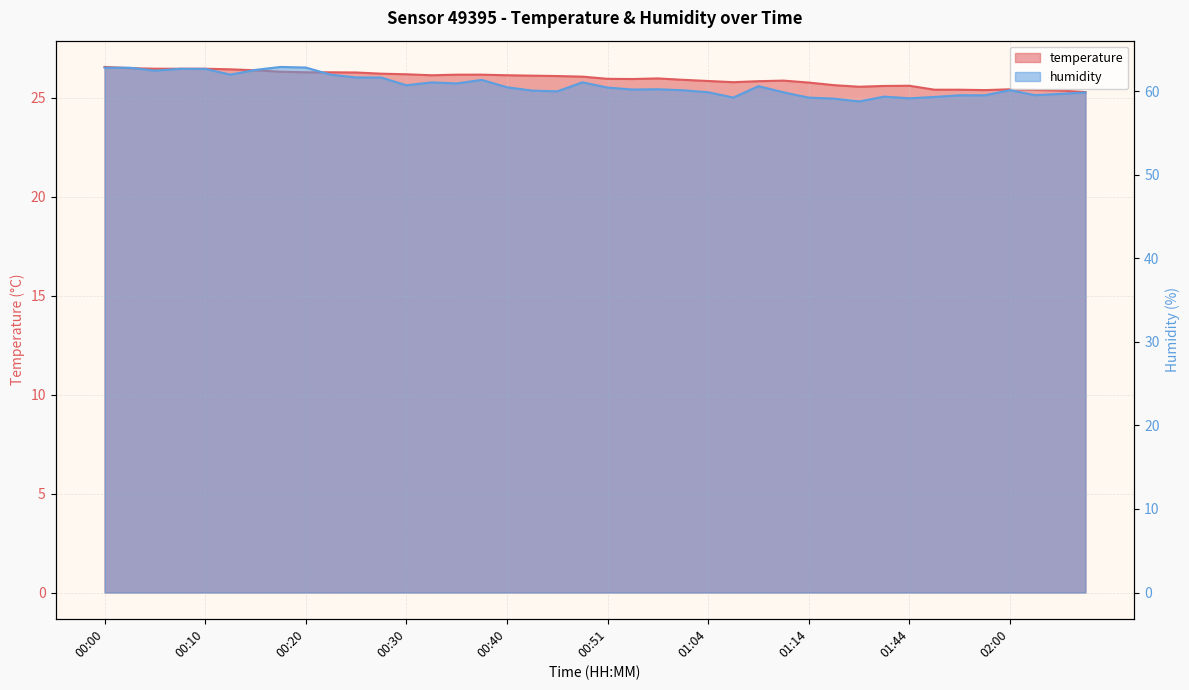

What is the total value across all series at 02:00?

85.5